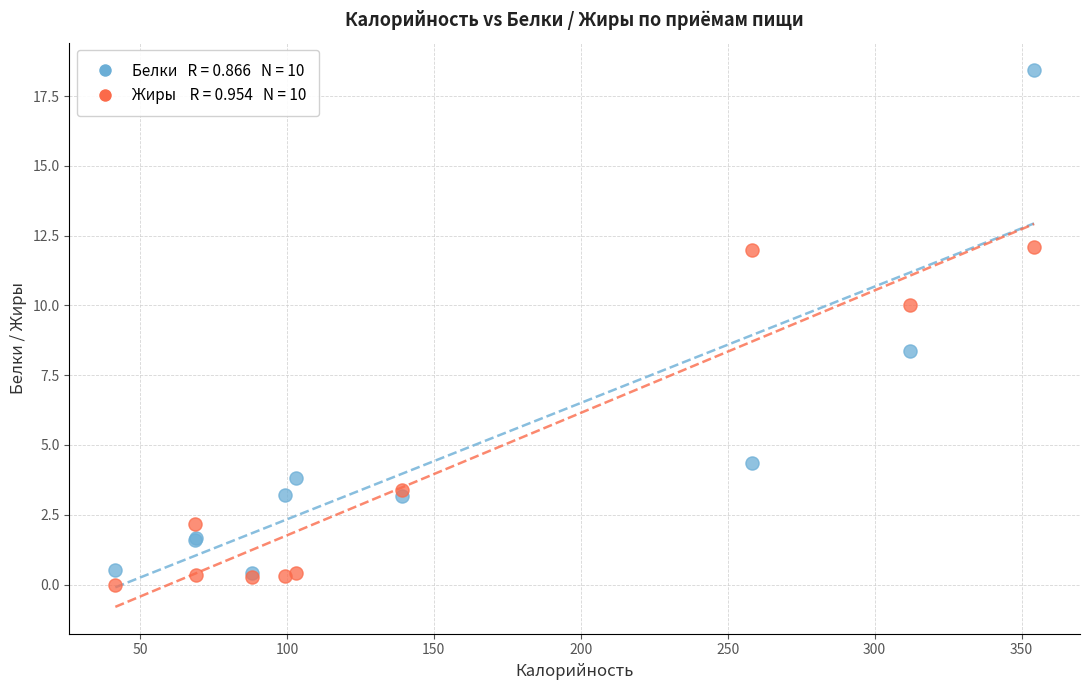

Across all series, what Y value is closest to 9?

8.4